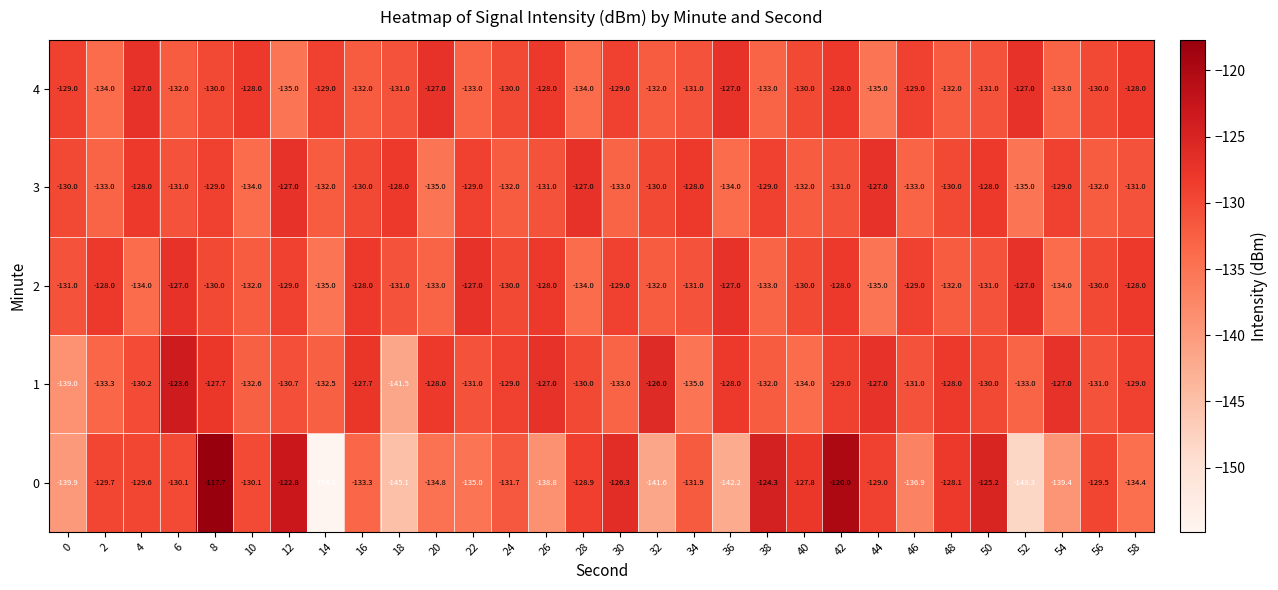

Which label corresponds to the smallest value in the chart?

14